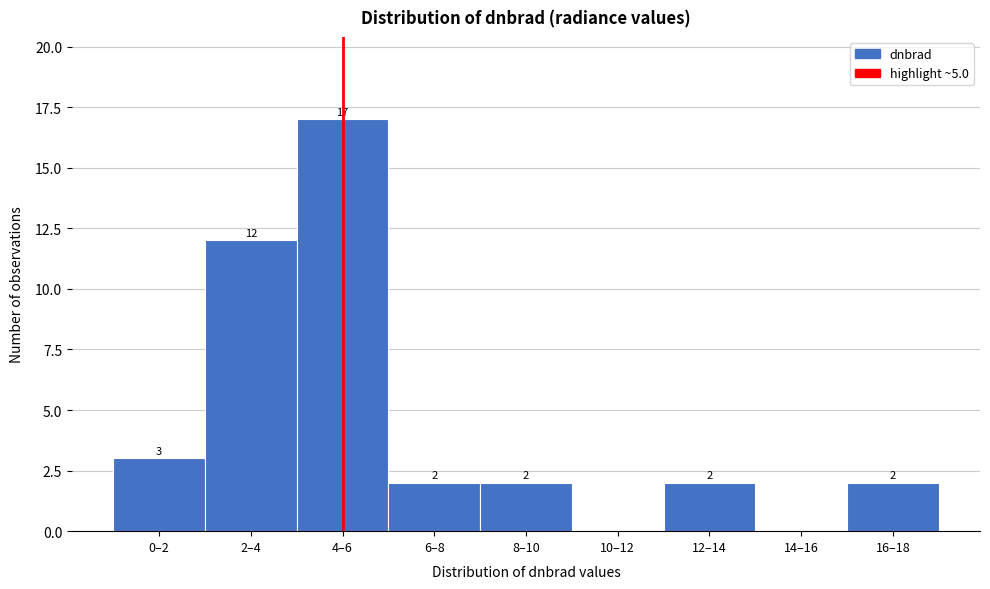

Reading right to left, transcribe all the data shown in this chart.

16–18=2	14–16=0	12–14=2	10–12=0	8–10=2	6–8=2	4–6=17	2–4=12	0–2=3